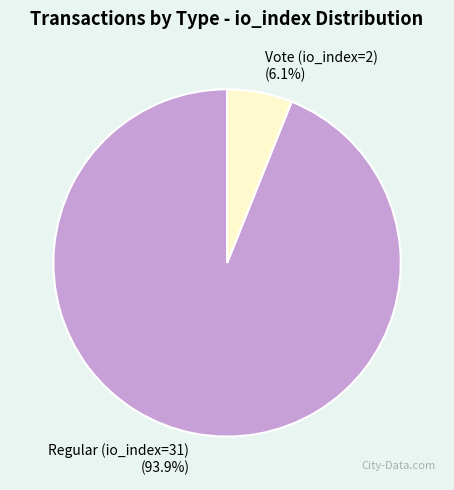

How many segments does this pie chart have?

2